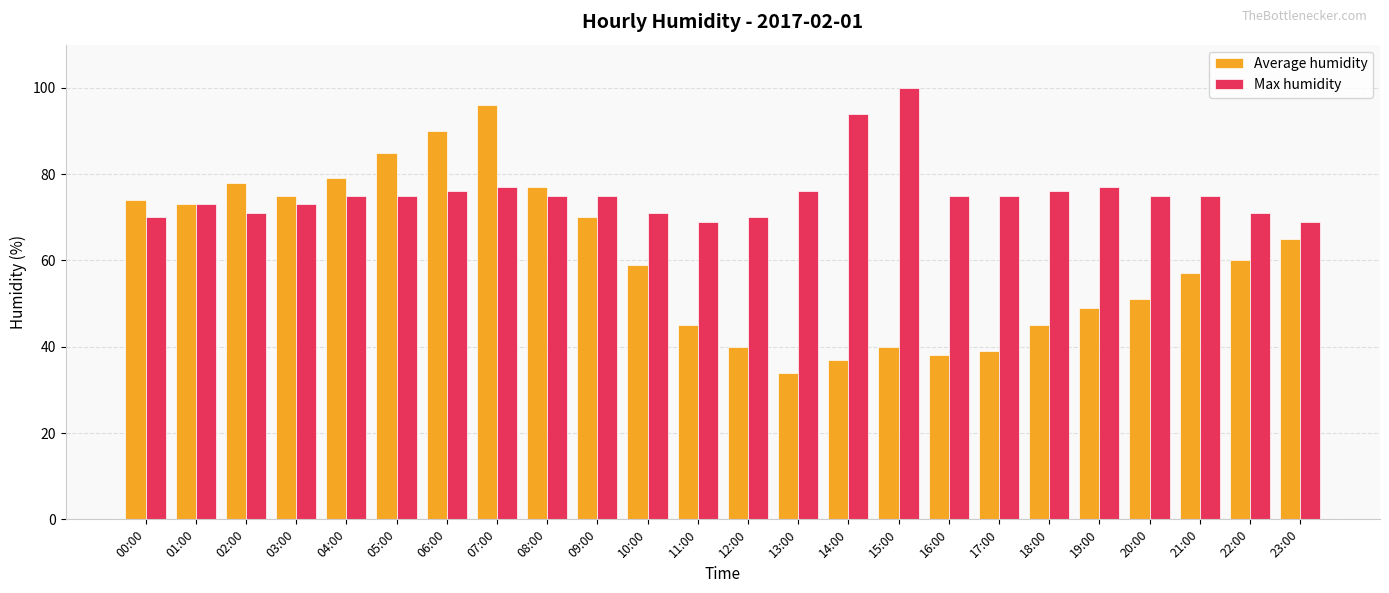

How many data points does each series have?

24